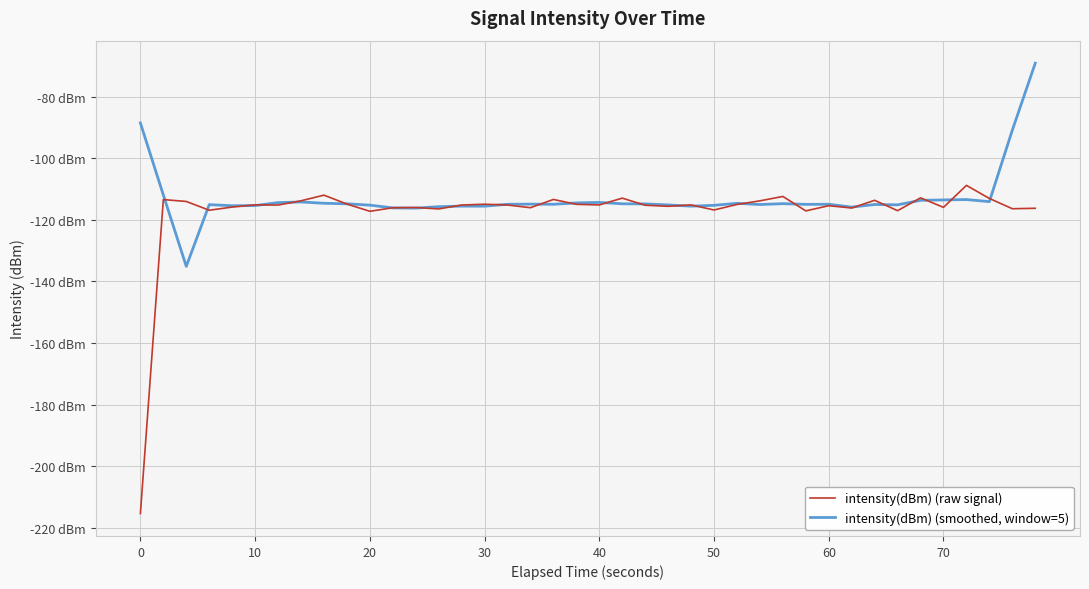

What are all the series names shown in the legend?

intensity(dBm) (raw signal), intensity(dBm) (smoothed, window=5)